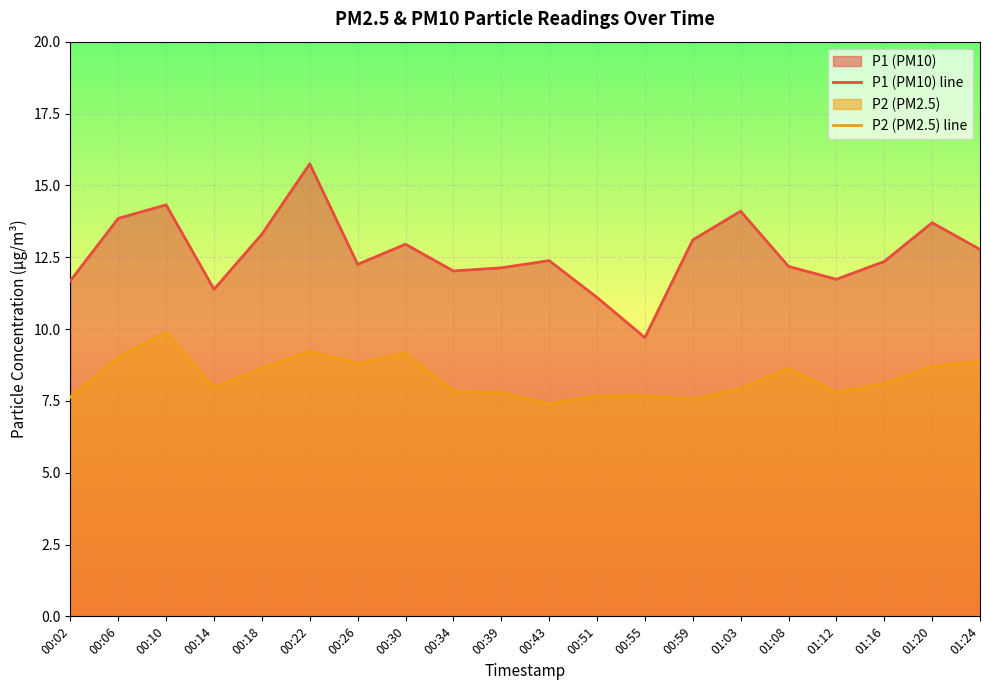

True or false: P1 (PM10) line and P2 (PM2.5) line intersect in this chart.

False